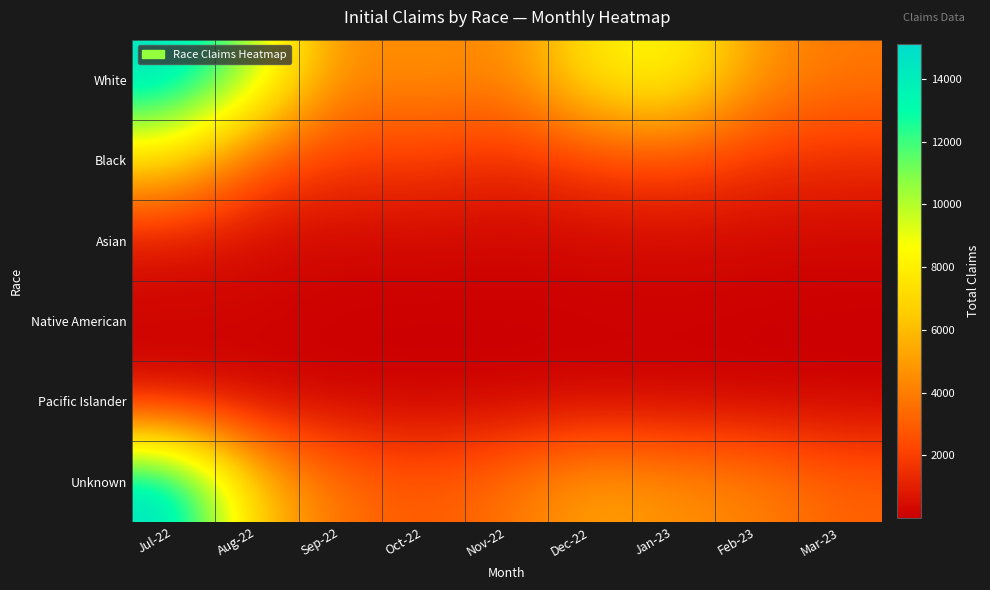

Between Mar-23 and Aug-22, which is larger?

Aug-22